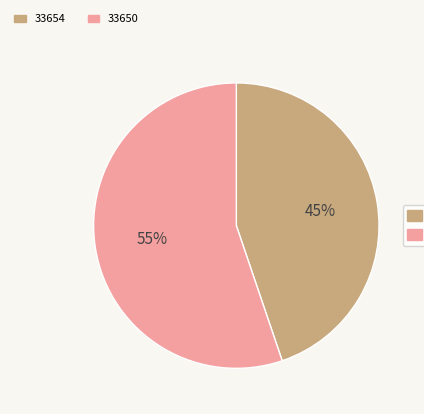

Which category has the smallest portion of the pie?

33654